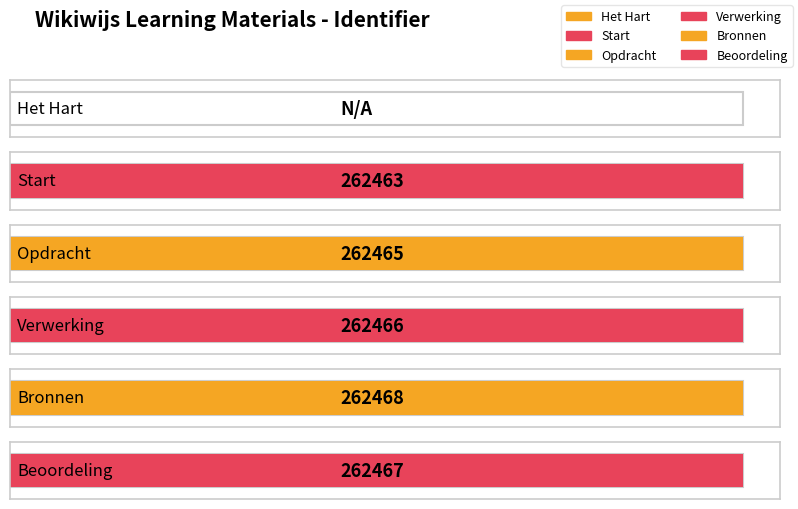

Reading left to right, transcribe all the data shown in this chart.

0	262463	262465	262466	262468	262467